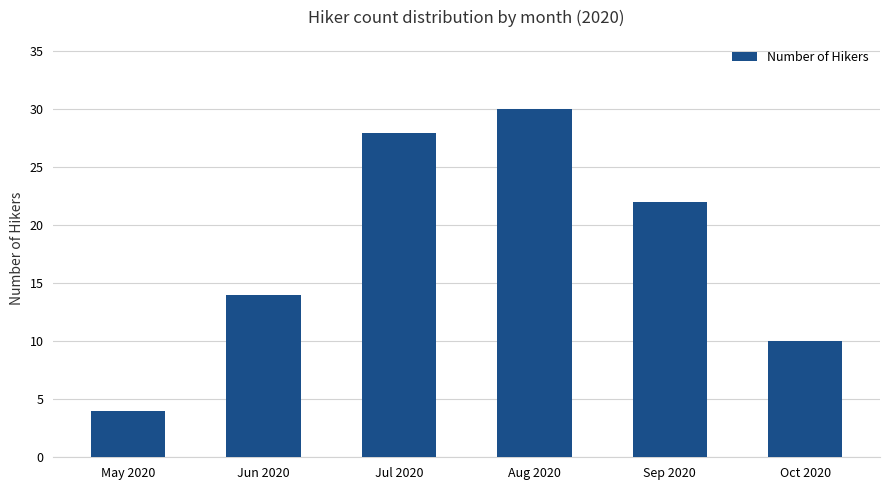

Rank the categories by value from highest to lowest.

Aug 2020, Jul 2020, Sep 2020, Jun 2020, Oct 2020, May 2020